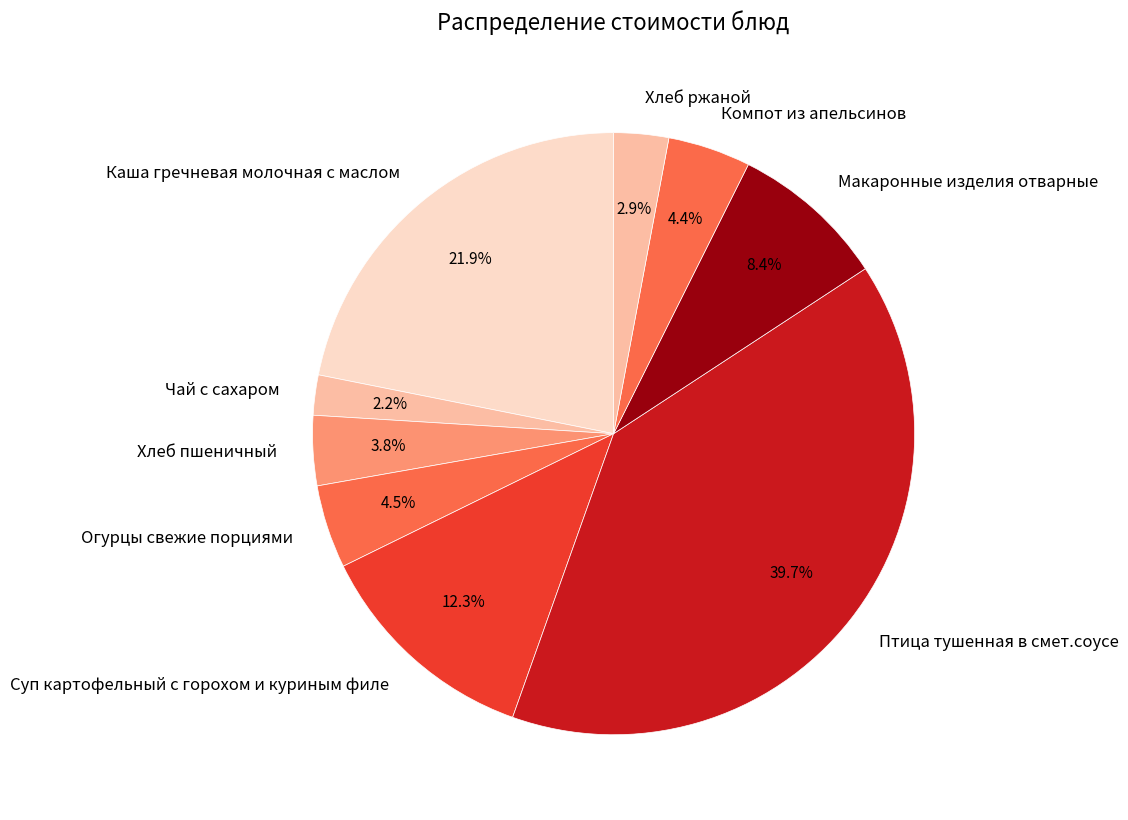

How many segments does this pie chart have?

9